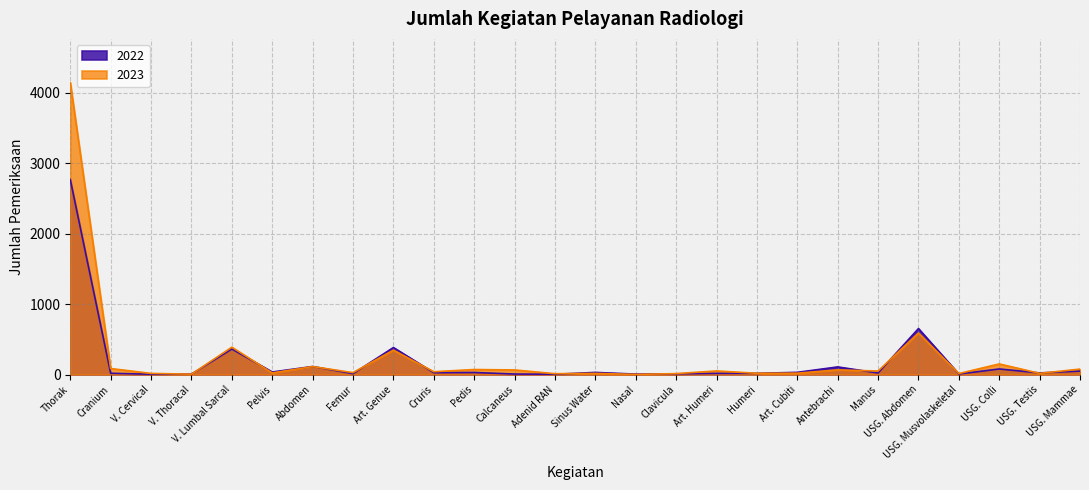

Which category has the highest value across all series?

Thorak